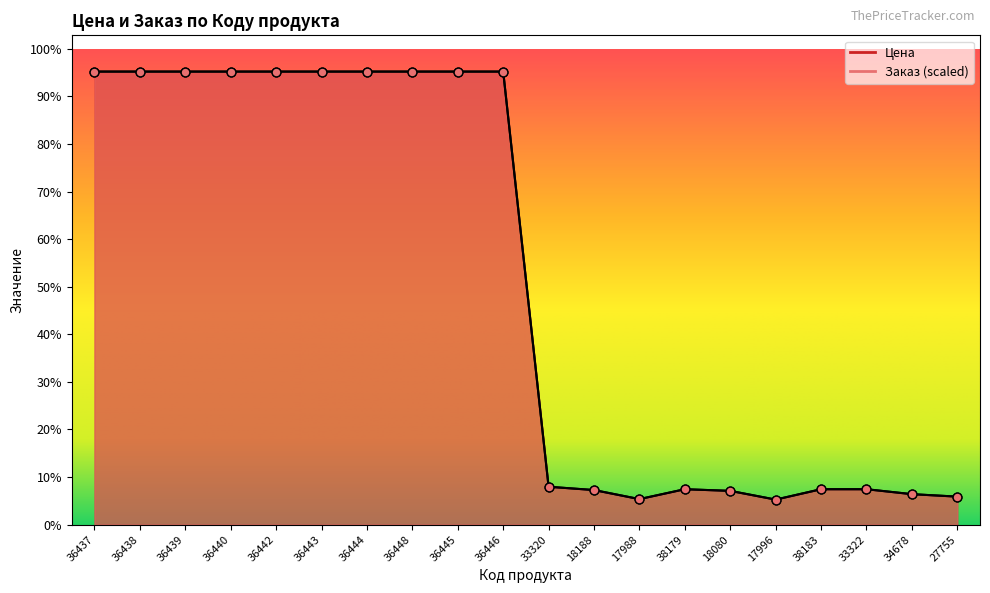

Which series has the widest spread of Y values?

Заказ